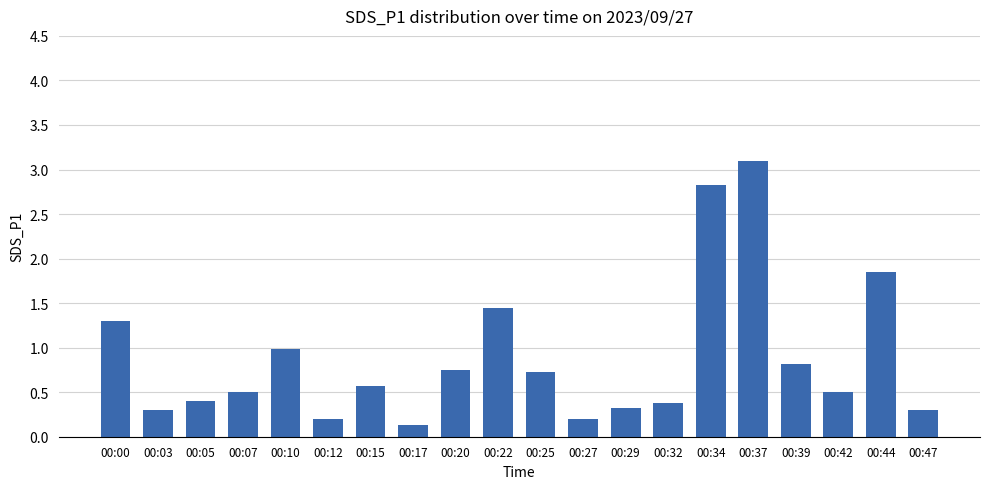

How many data points does each series have?

20